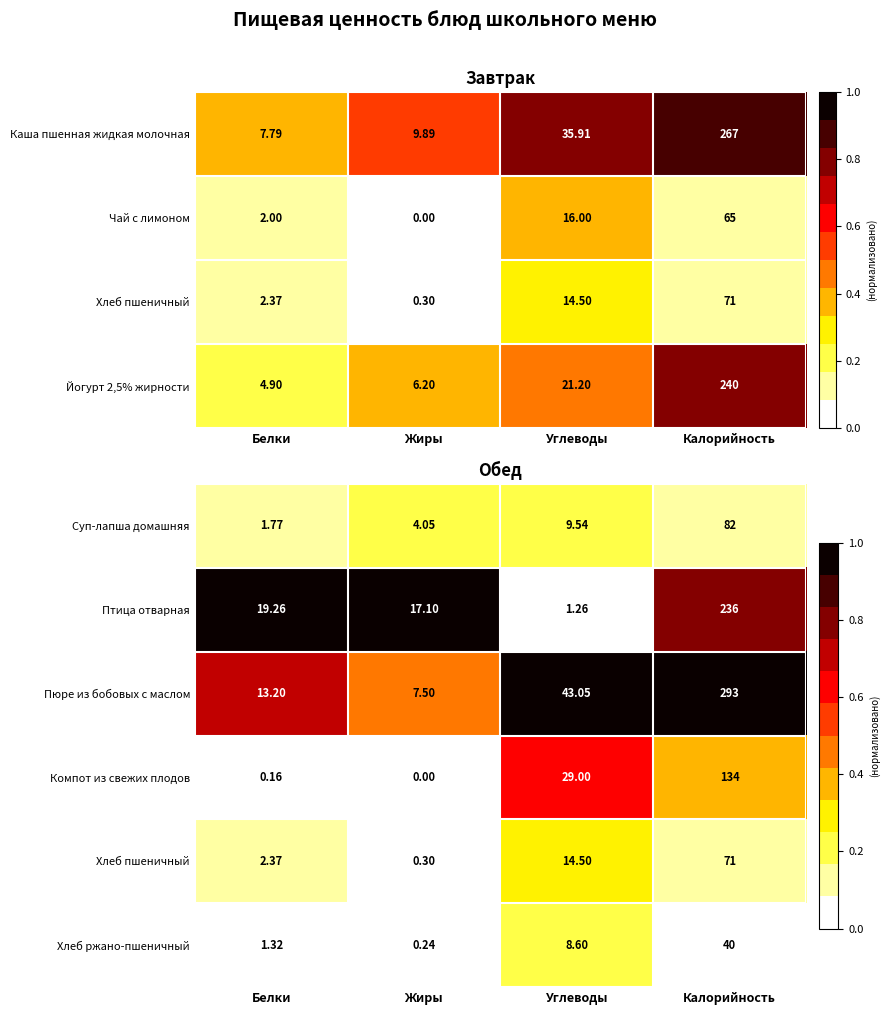

At which label does Хлеб ржано-пшеничный first exceed 8?

Углеводы